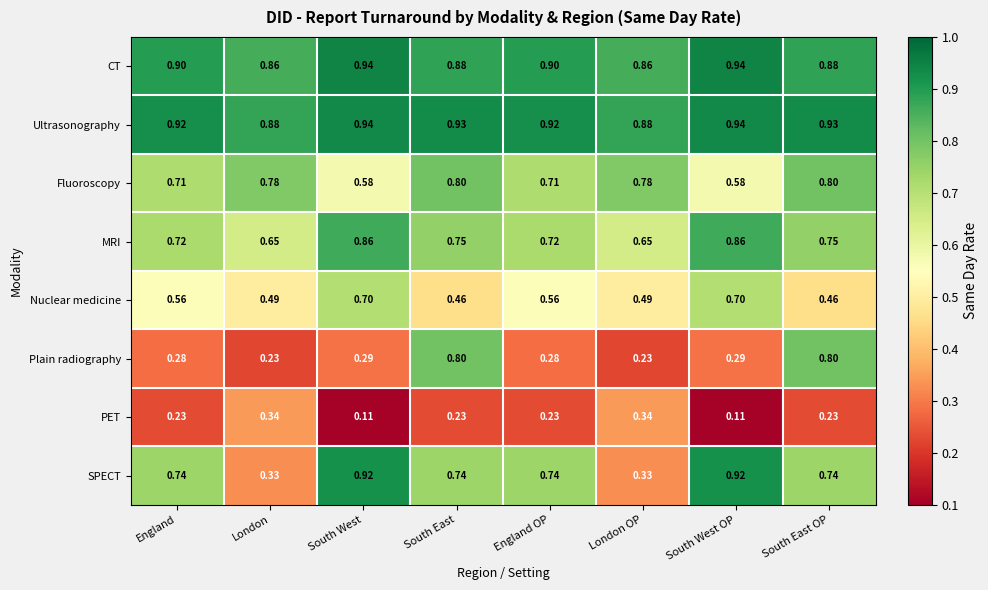

At London OP, list the series in order from largest to smallest.

Ultrasonography, CT, Fluoroscopy, MRI, Nuclear medicine, PET, SPECT, Plain radiography